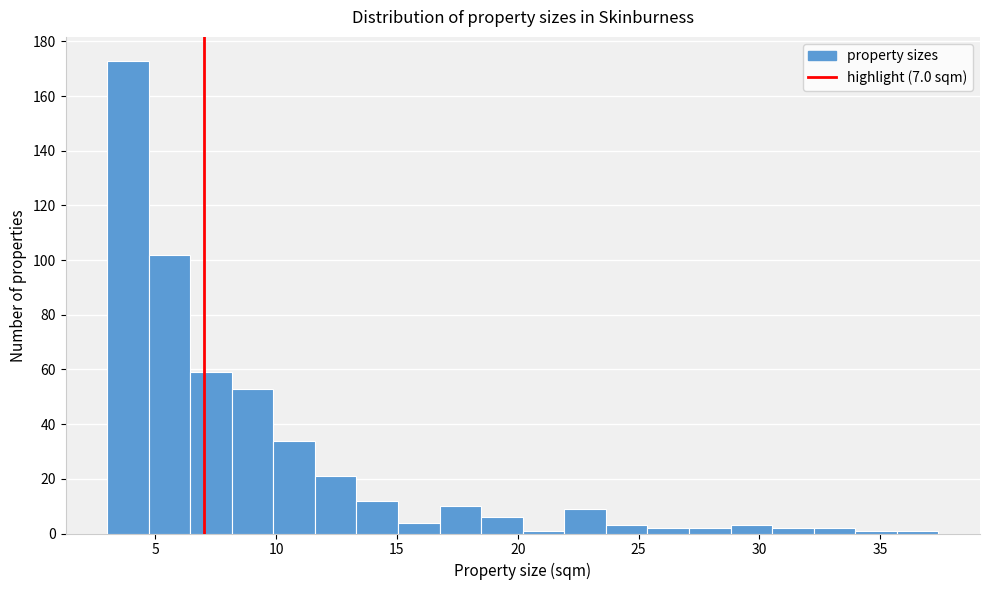

Read against the x-axis, roughly where is the centre of the tallest bar?

4.0